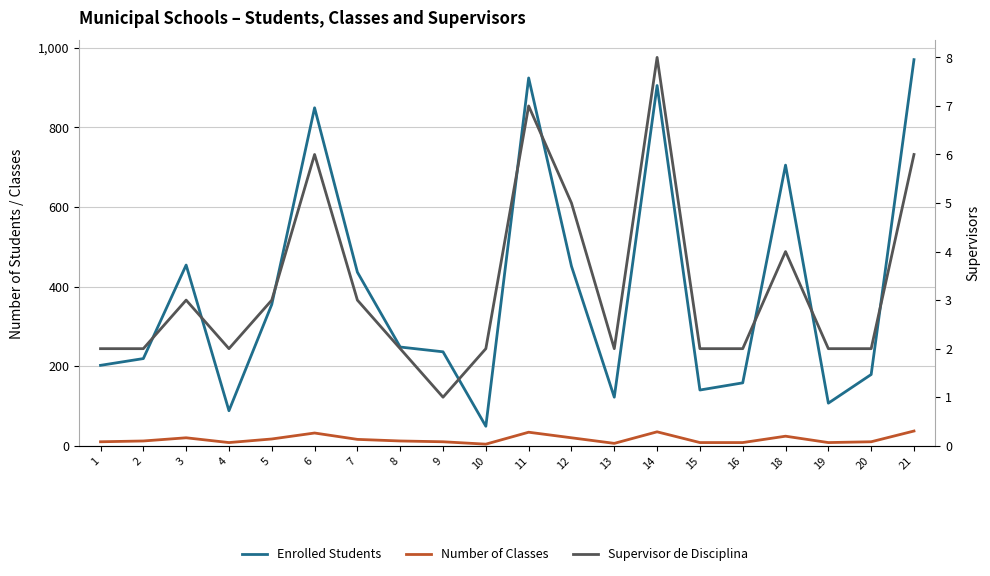

What is the smallest value displayed?

1